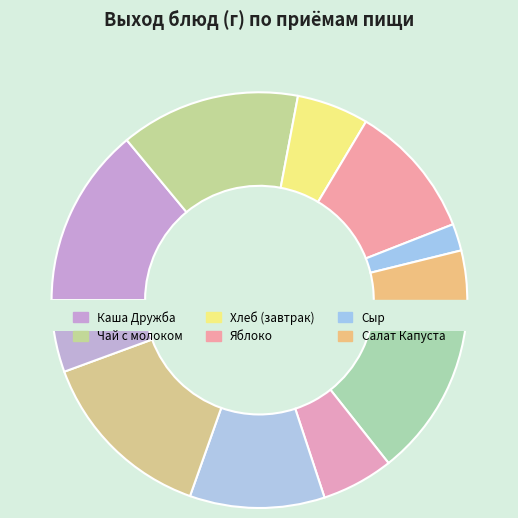

What is the ratio of the value at Кисель to the value at Чай с молоком?

1.0